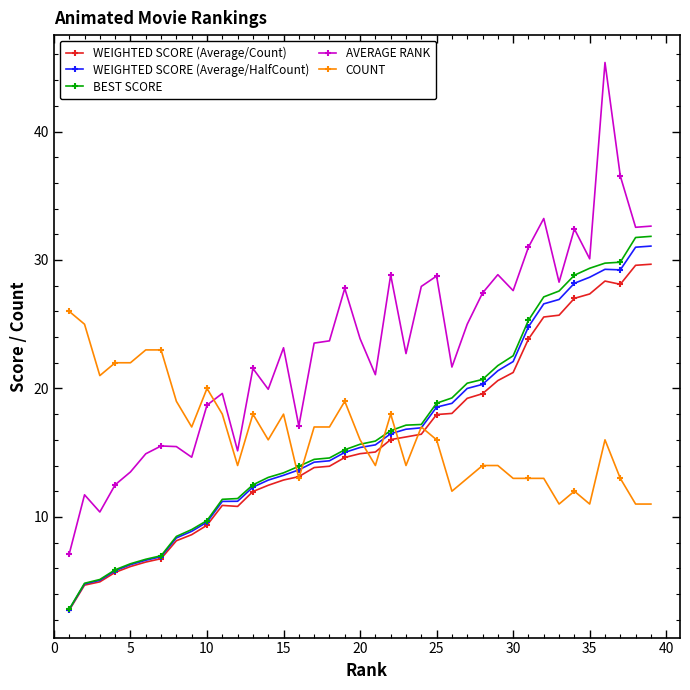

Does the chart display data point markers on the line(s)?

Yes